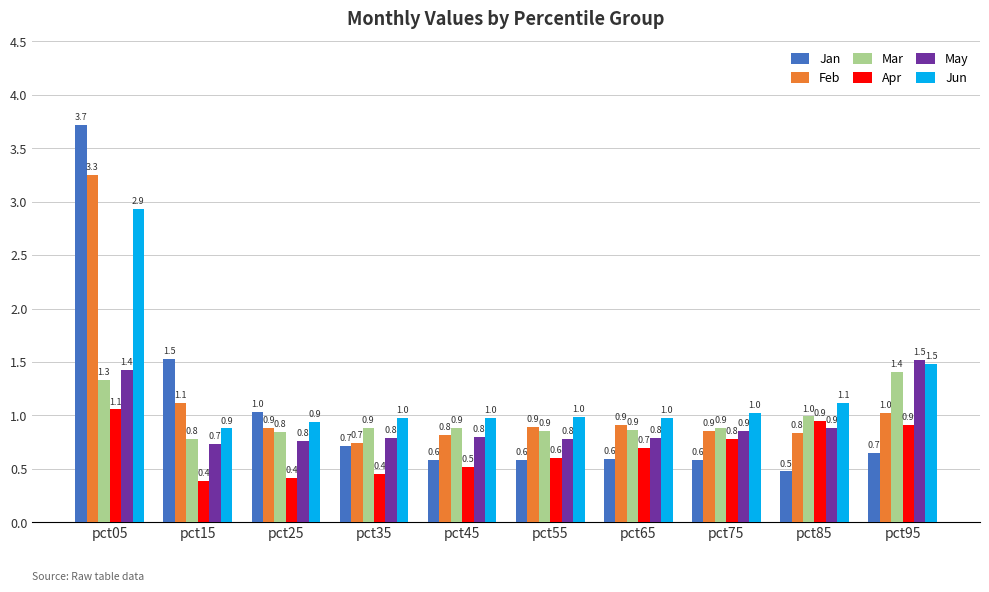

The value of Jan at pct95 is 0.7. True or false?

True